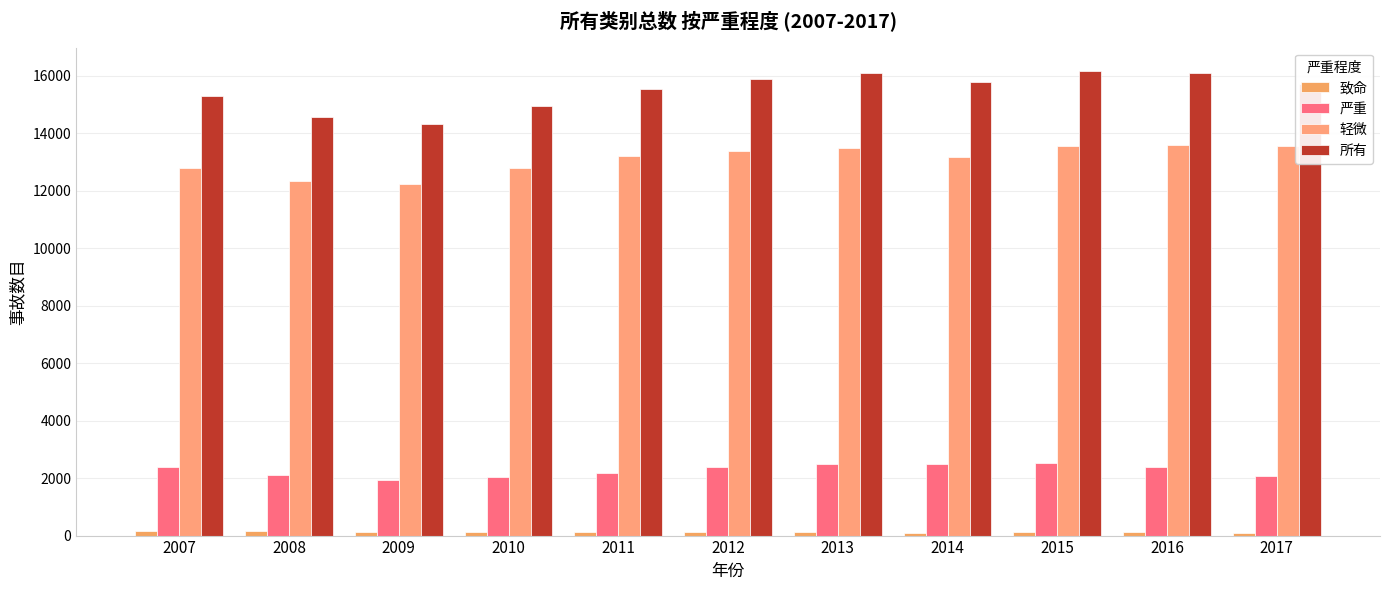

At which label is 轻微 closest to 12919?

2007